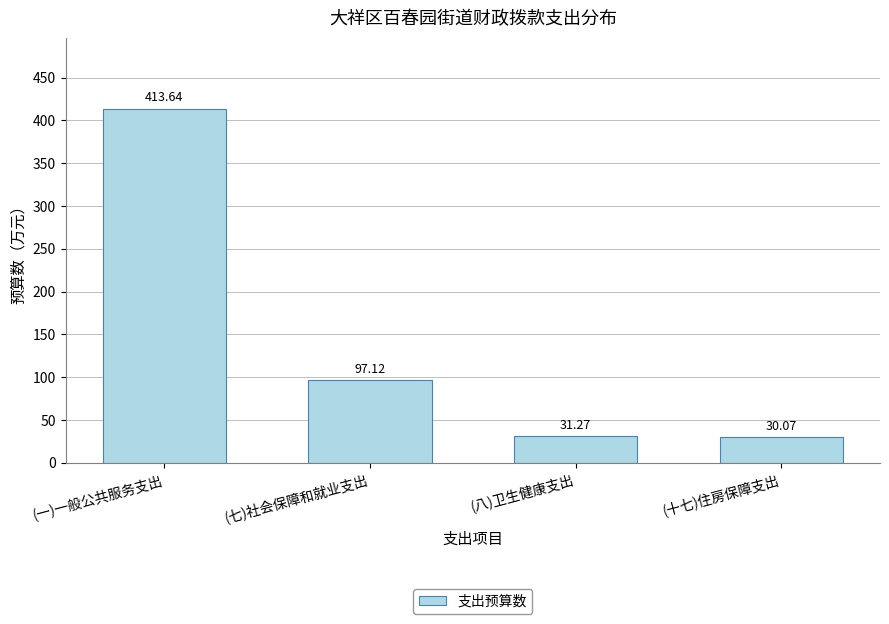

Rank the categories by value from highest to lowest.

(一)一般公共服务支出, (七)社会保障和就业支出, (八)卫生健康支出, (十七)住房保障支出